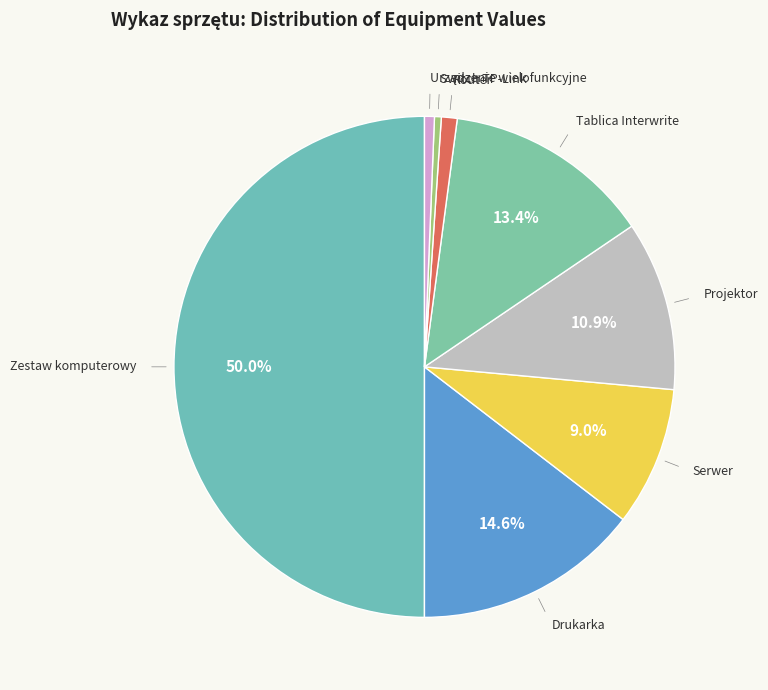

Does Router account for over 50% of the chart?

No